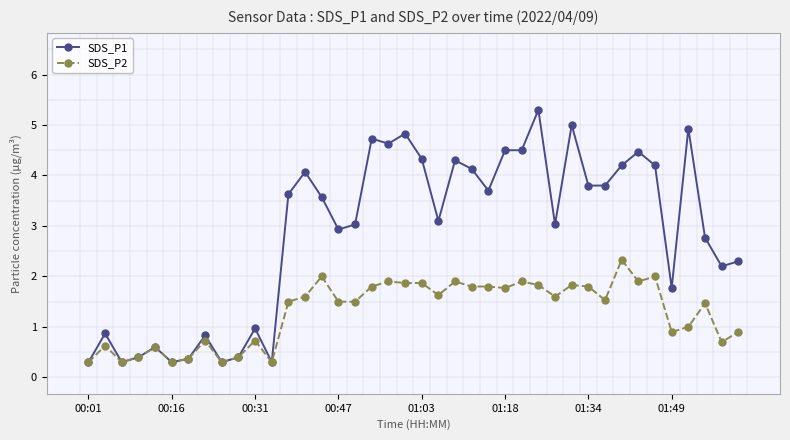

What is the smallest value displayed?

0.3